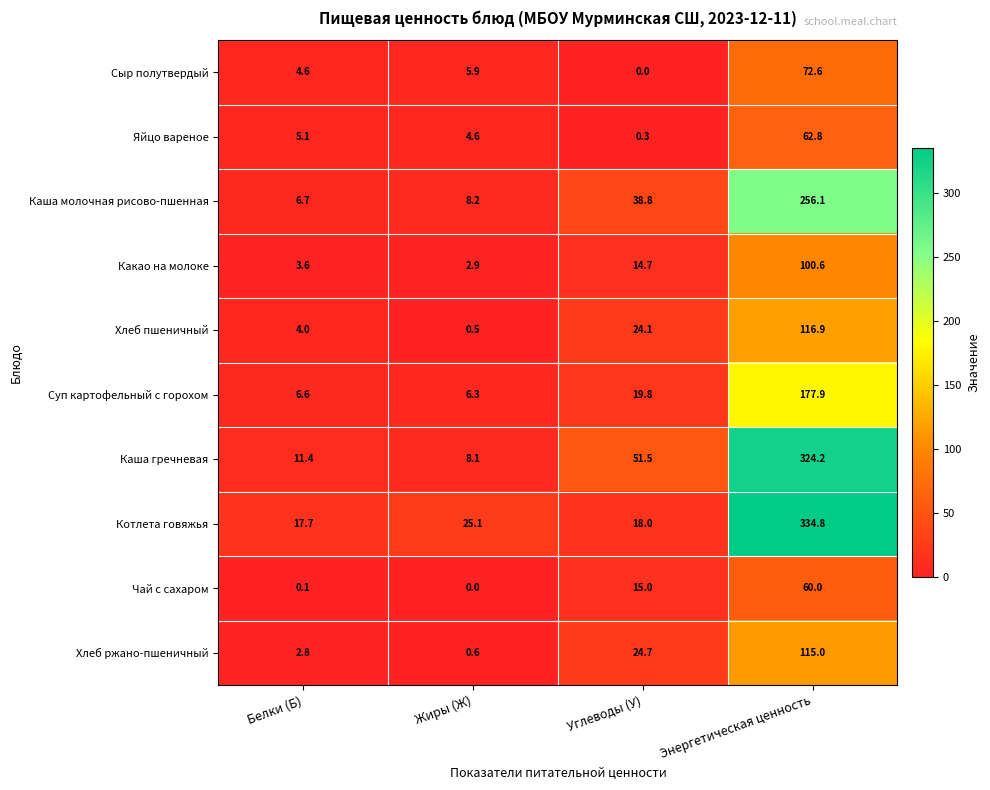

Count the number of data series in this chart.

10